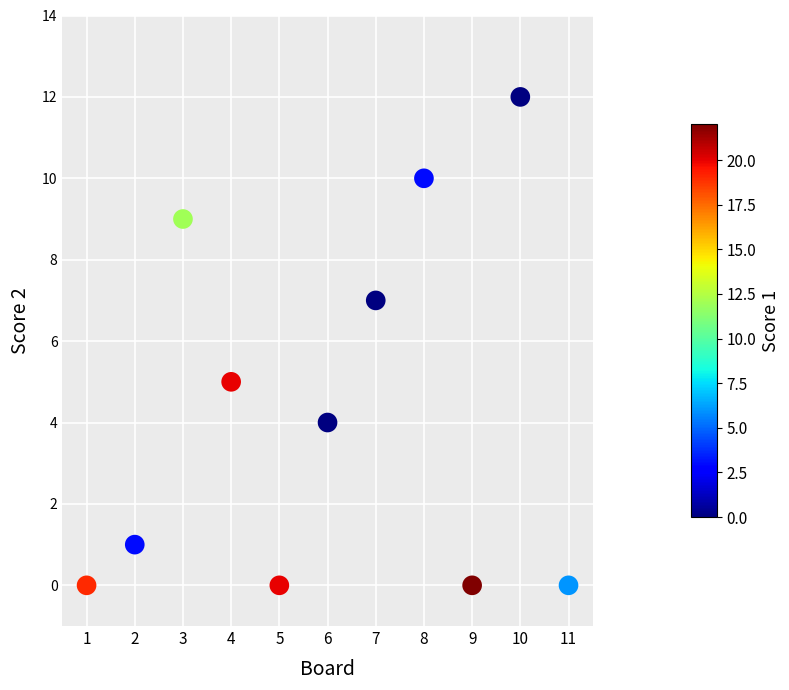

What is the average X value?

6